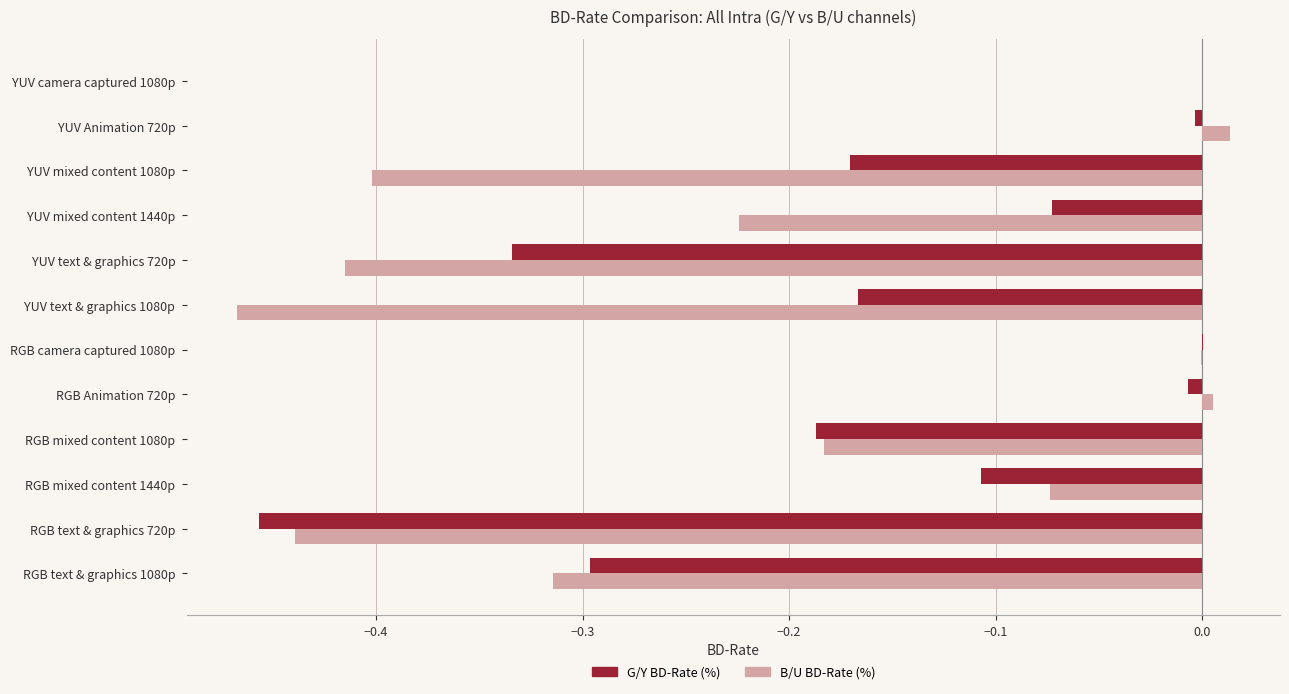

Which series has the largest total across all categories?

G/Y BD-Rate (%)